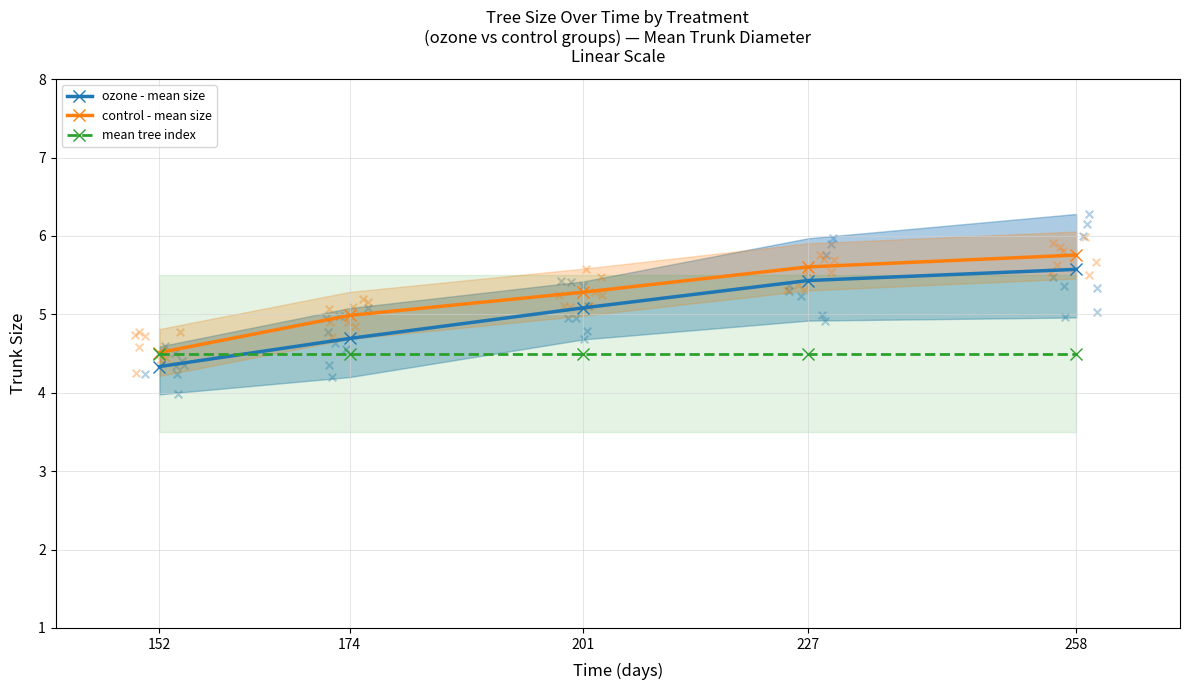

Which series has the largest total across all categories?

control - mean size